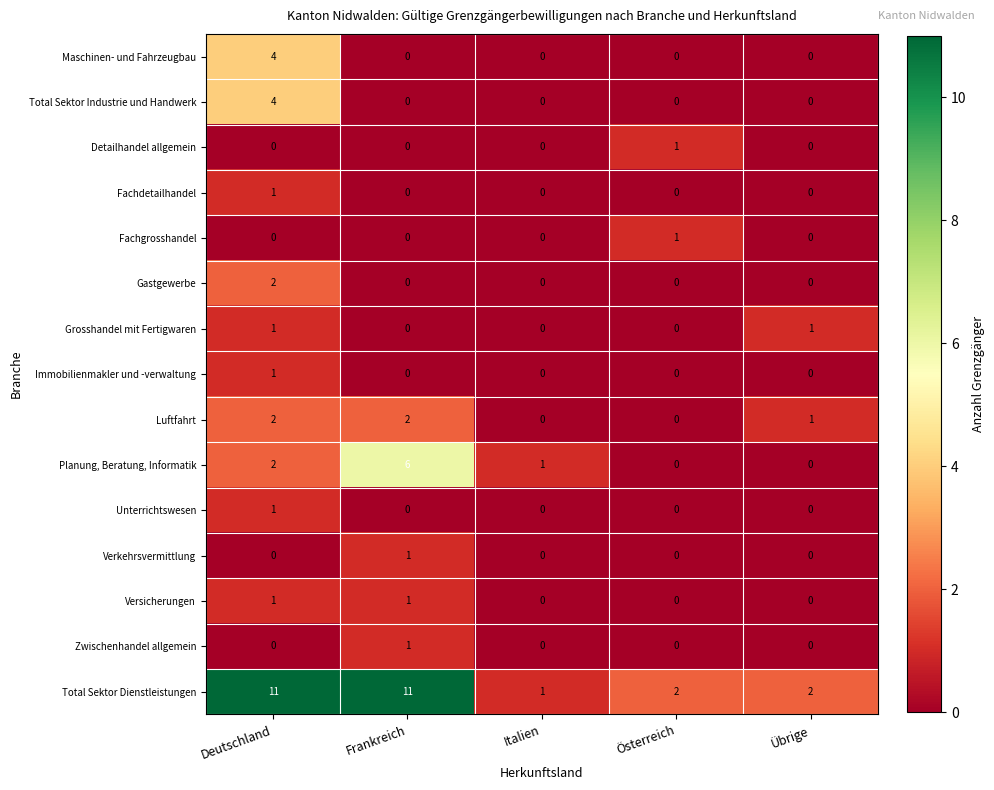

What is the greatest value displayed?

11